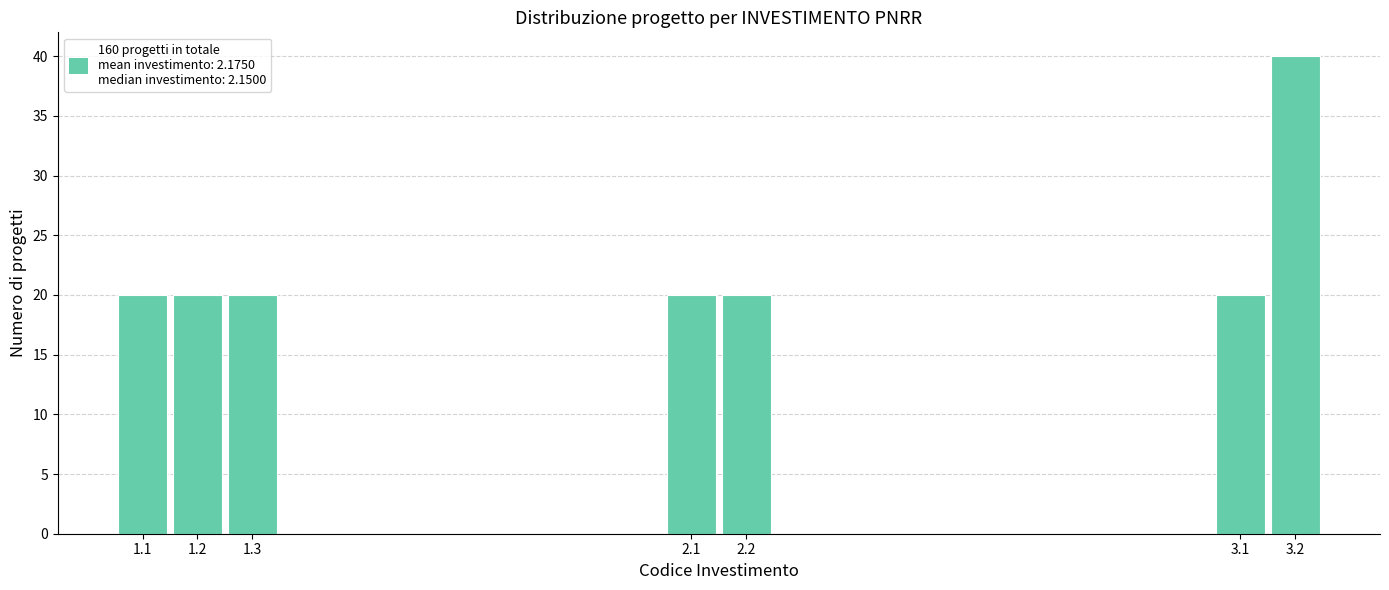

Reading right to left, what are all the values shown in this chart?

3.2=40	3.1=20	2.2=20	2.1=20	1.3=20	1.2=20	1.1=20